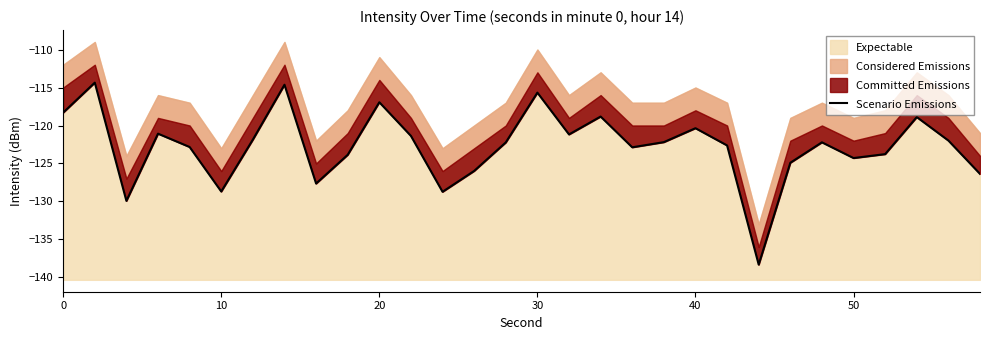

What is the value of the 28th point from the left?

-118.9